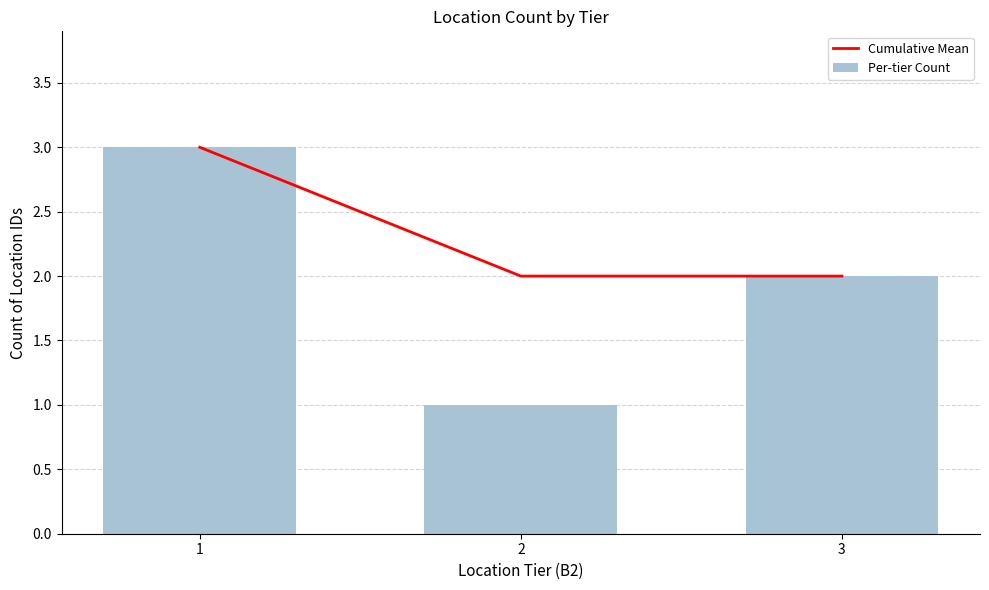

At which label does Per-tier Count first exceed 2?

1